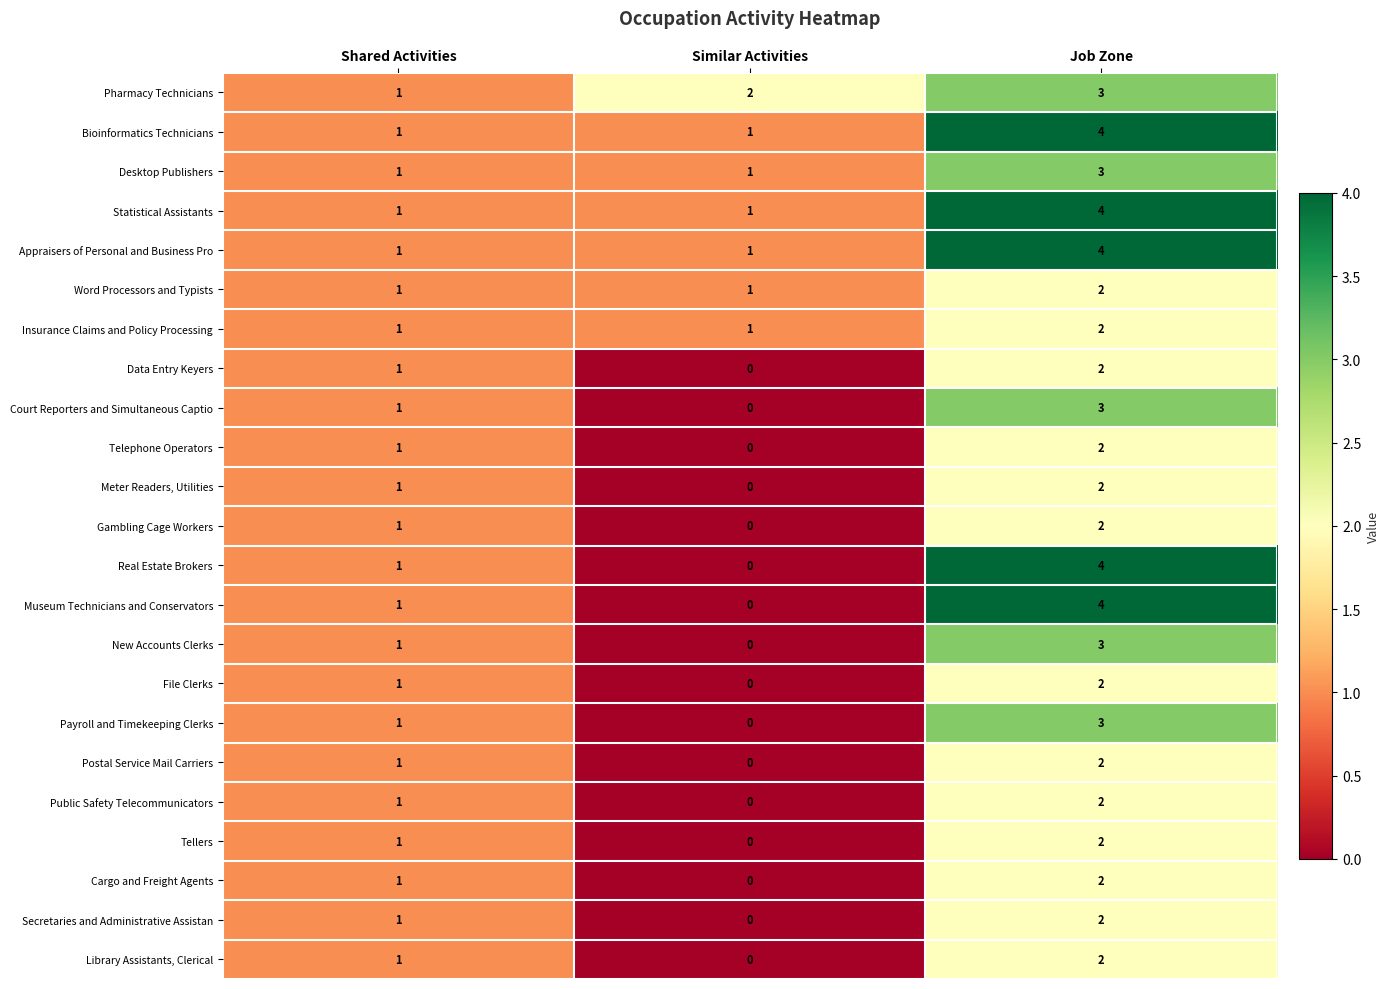

At which category is the sum across all series the highest?

Job Zone